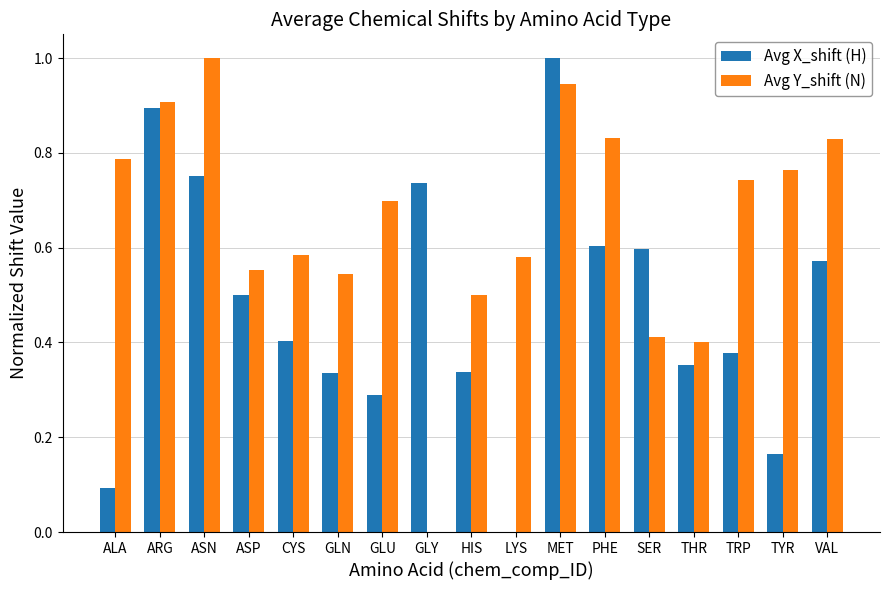

How many data points in Avg X_shift (H) are above 0?

16